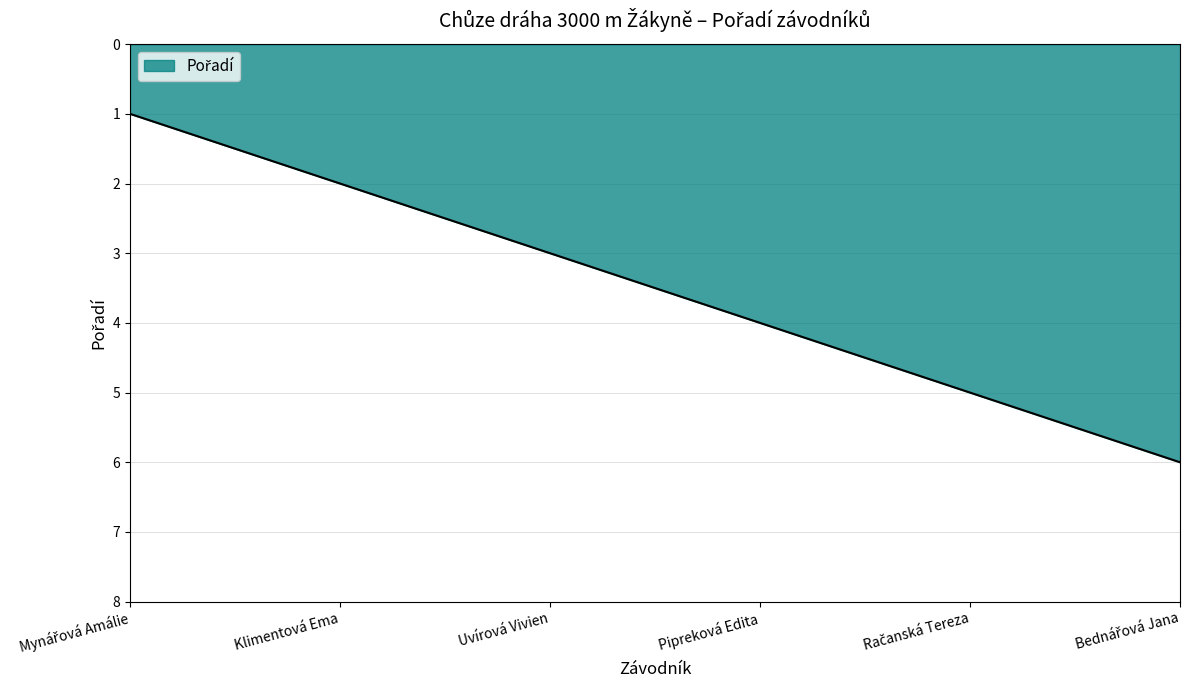

What is the greatest value displayed?

6